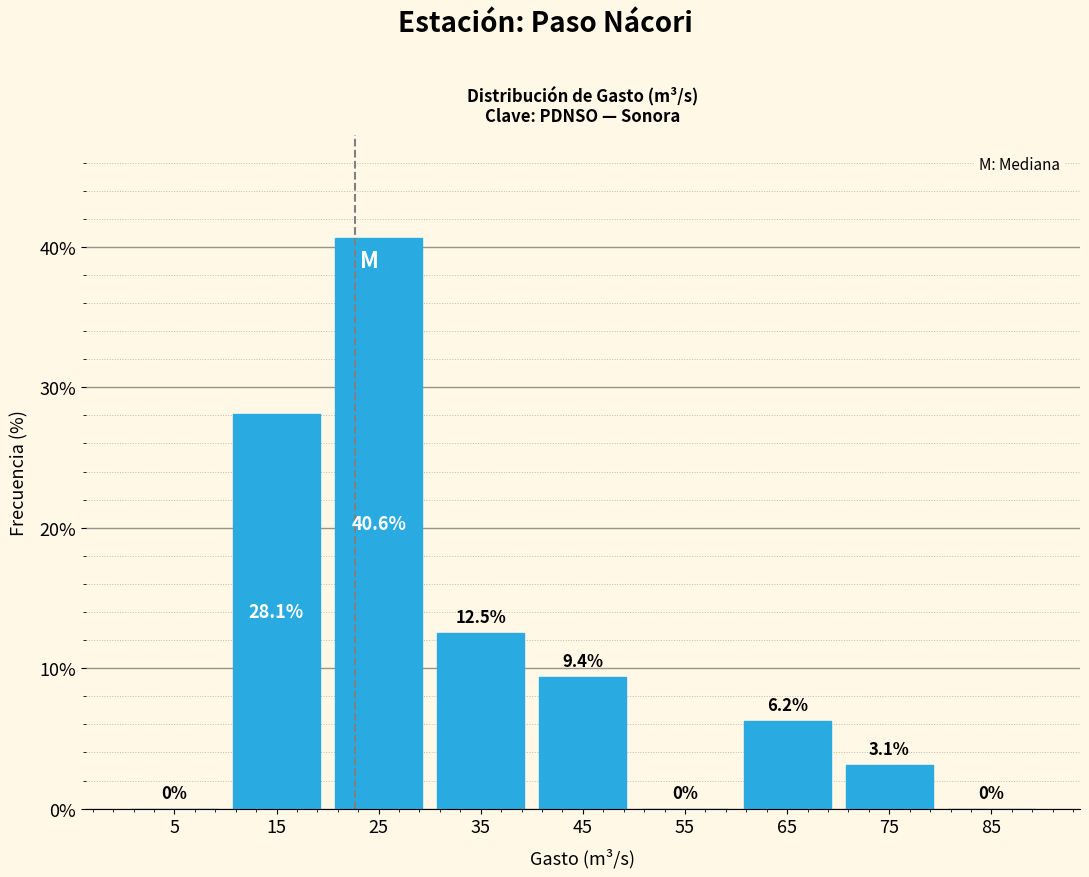

Over which range of the x-axis is the bar tallest?

20 to 30